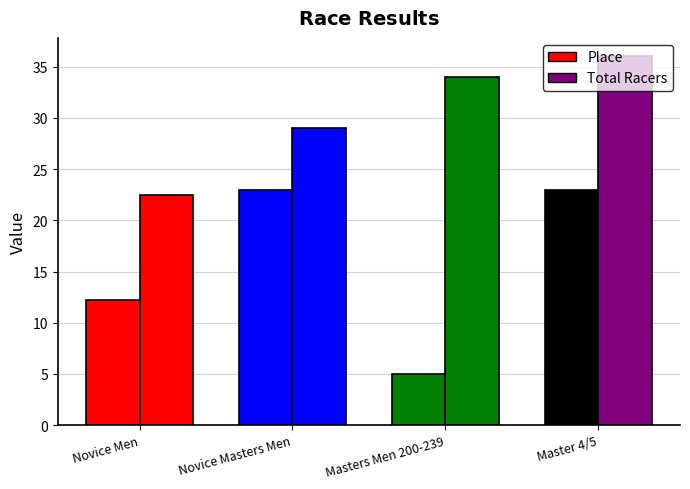

How many categories are shown in the chart?

4